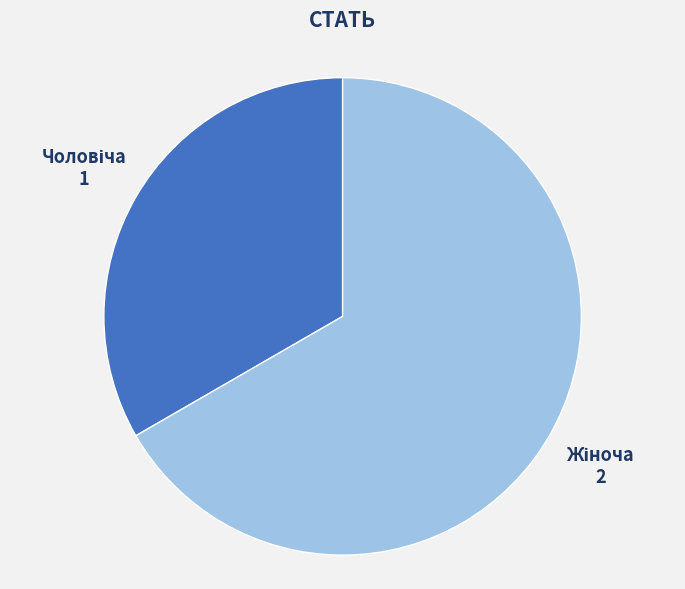

Does any single category account for the majority?

Yes